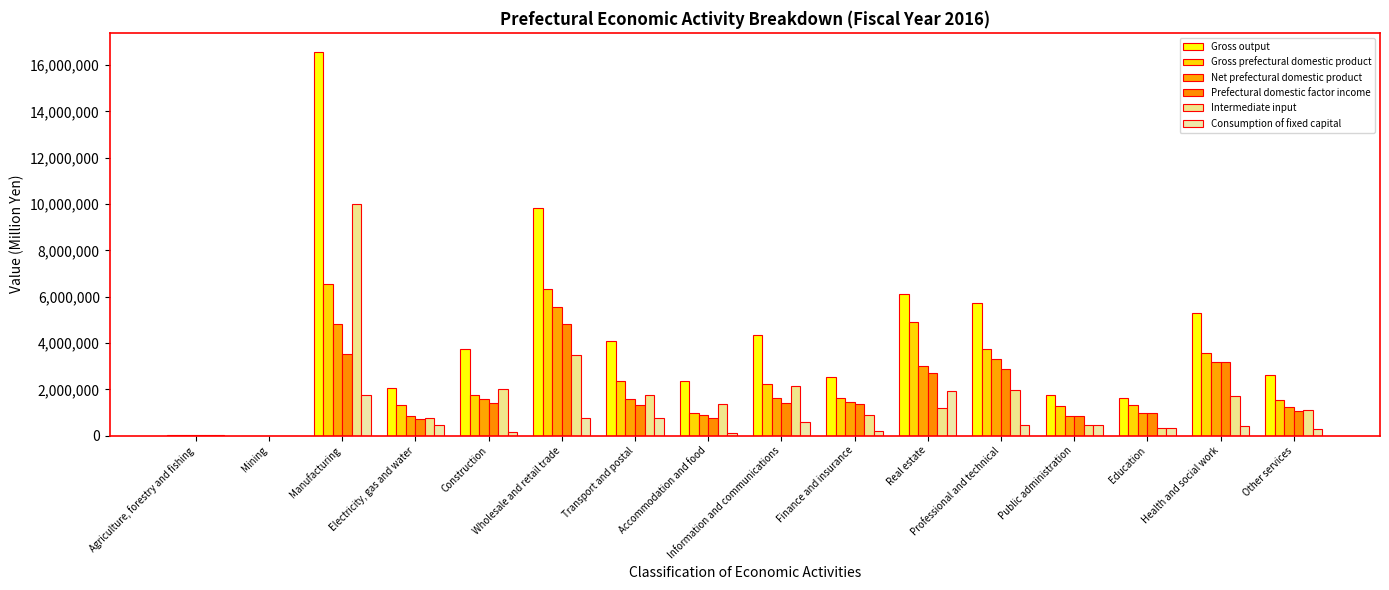

What is the value of the Gross prefectural domestic product bar at the 16th from the left?

1537704